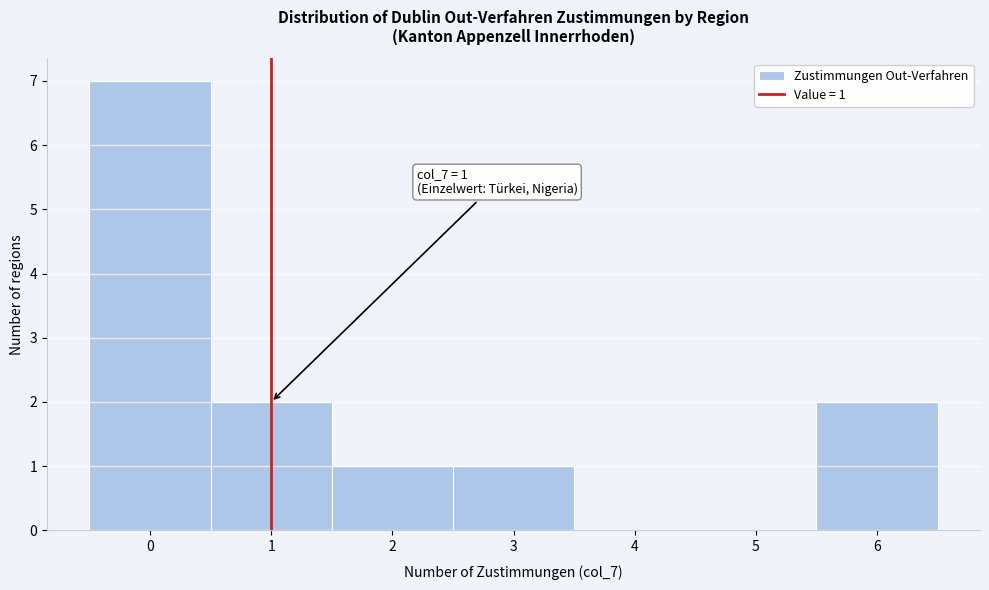

Which range on the x-axis has the tallest bar?

-0.5 to 0.5